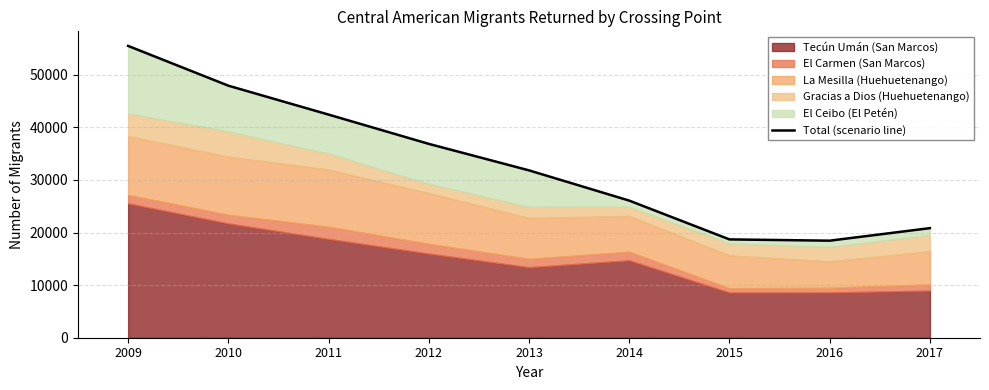

At which category does the chart reach its minimum across all series?

2016